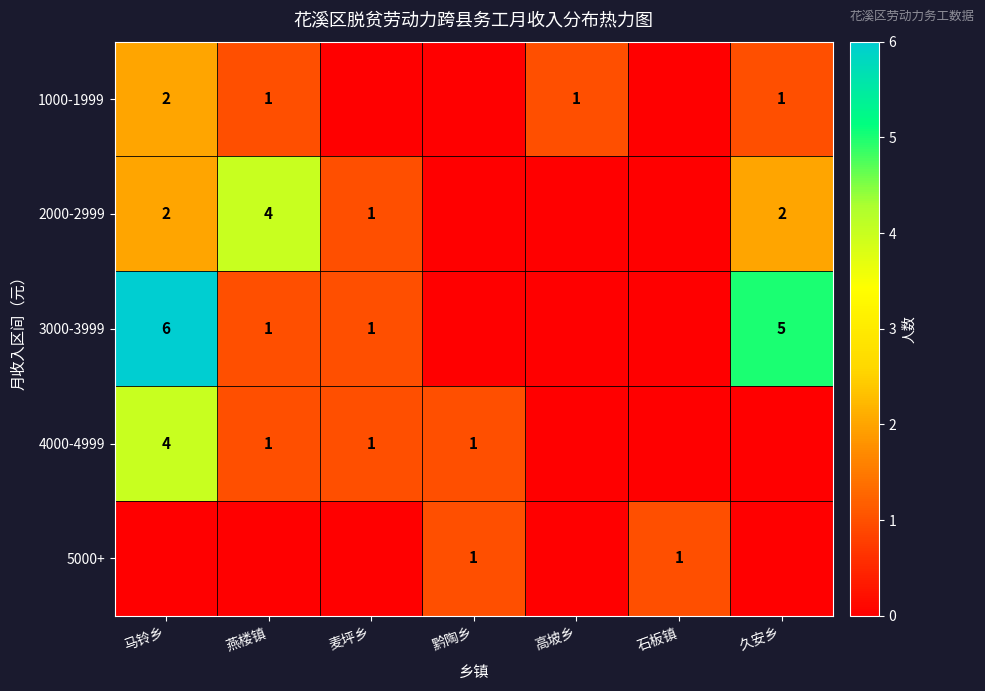

What is the sum of the 2000-2999 values at 马铃乡 and 燕楼镇?

6